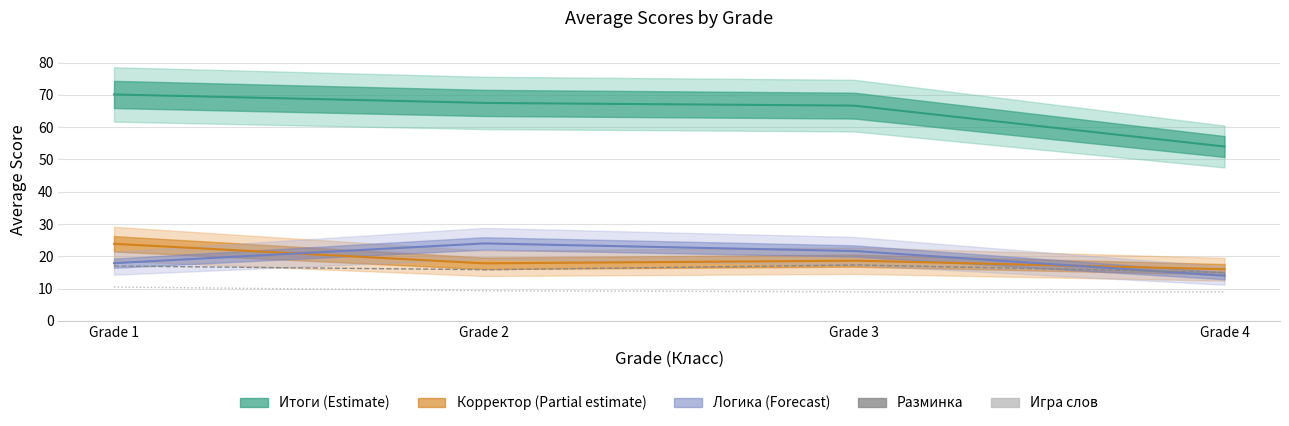

How many Корректор values are between 17 and 23?

2